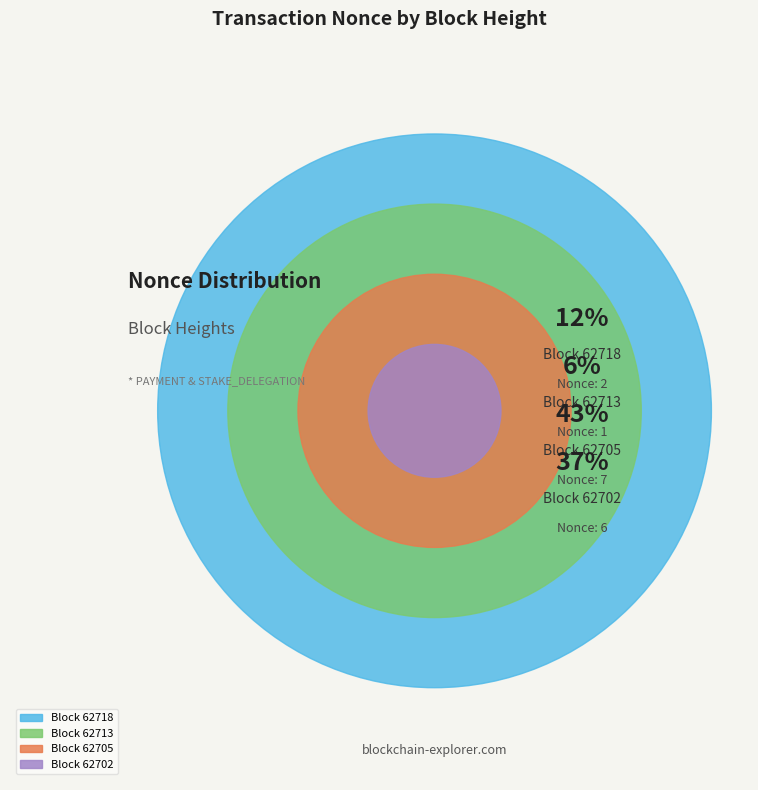

To the nearest percent, what percentage of the pie is 62705?

44%